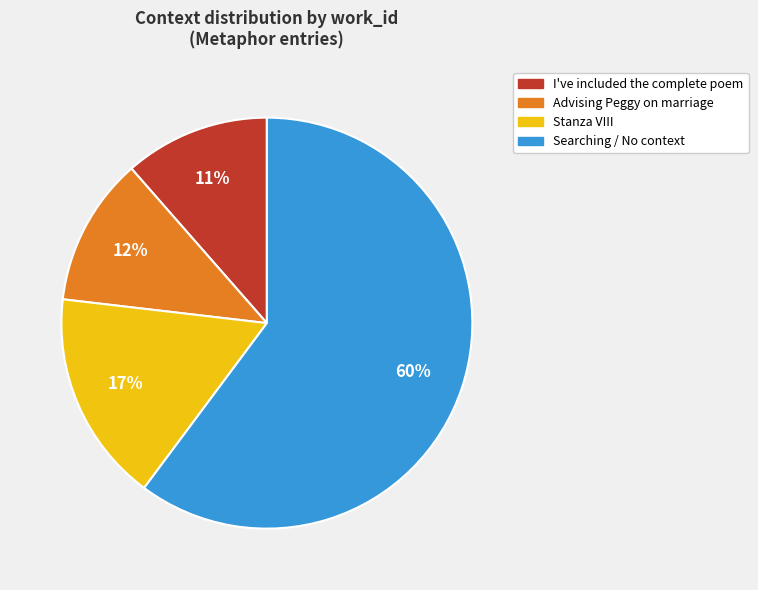

Is there any slice that represents more than half of the pie?

Yes